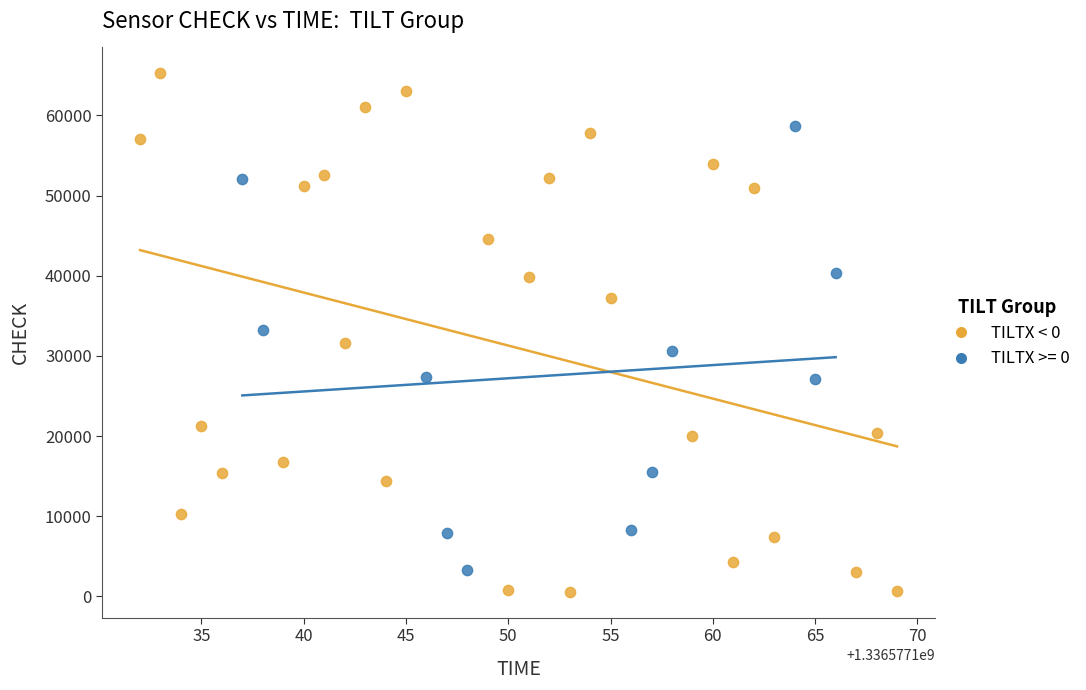

Which series has the widest spread of Y values?

TILTX < 0